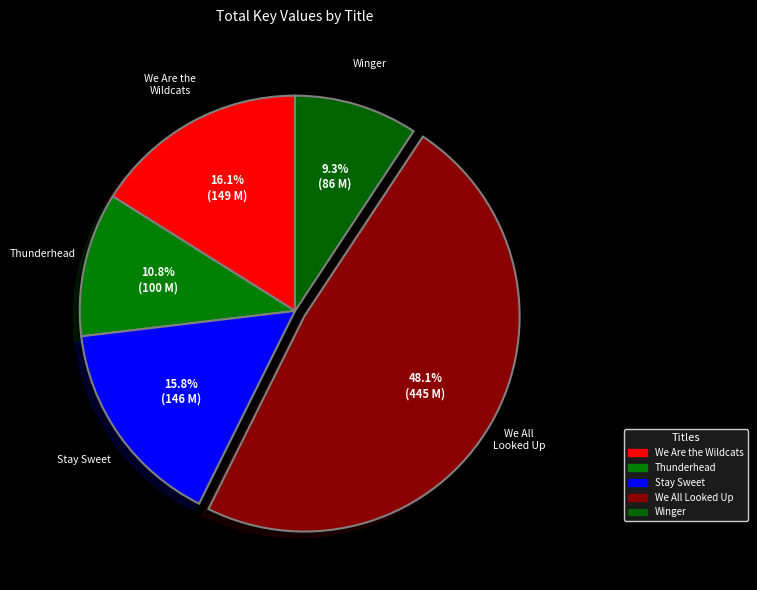

Between Thunderhead and We Are the Wildcats, which is larger?

We Are the Wildcats